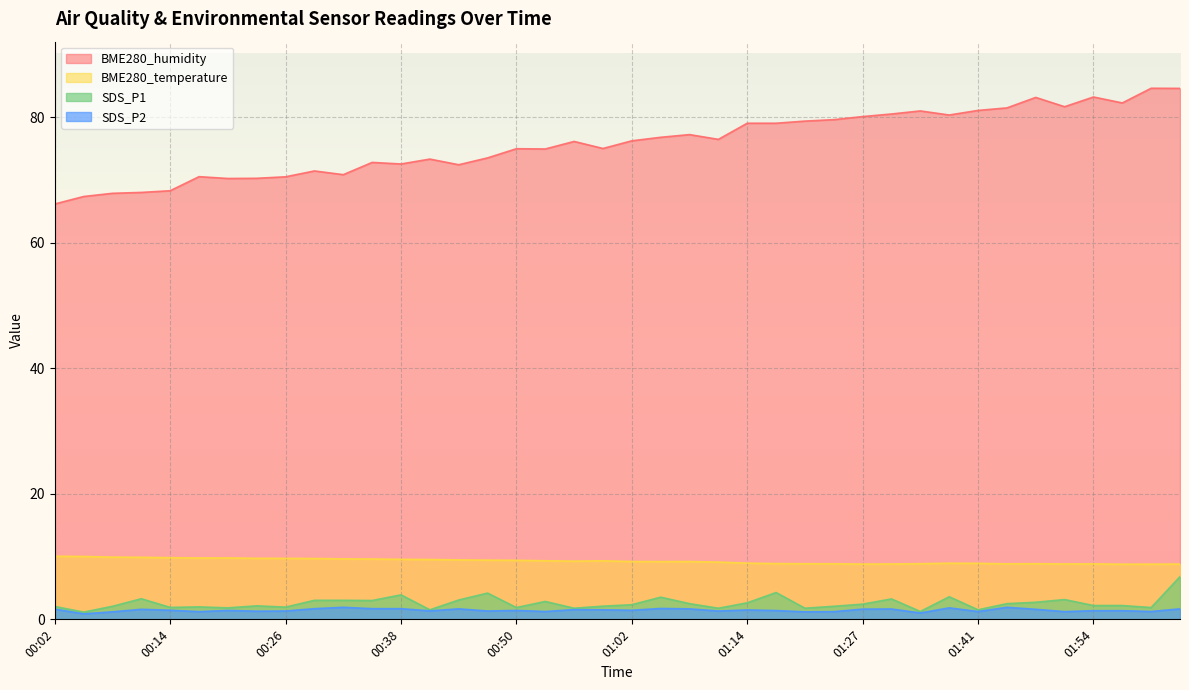

What is the highest value of the SDS_P2 series?

1.9